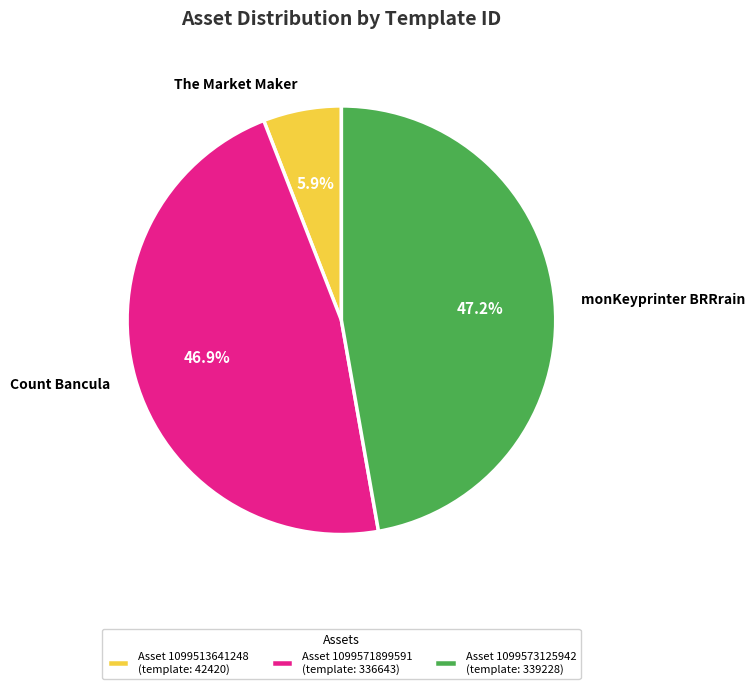

Which category has the smallest portion of the pie?

Asset 1099513641248 (template: 42420)